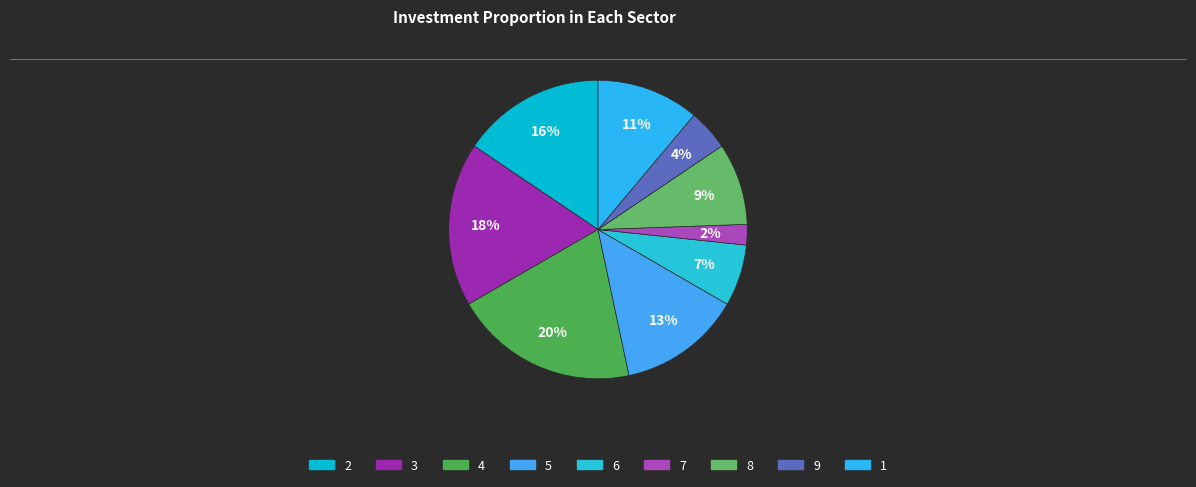

Approximately how many times larger is the value at 3 compared to 1?

1.6